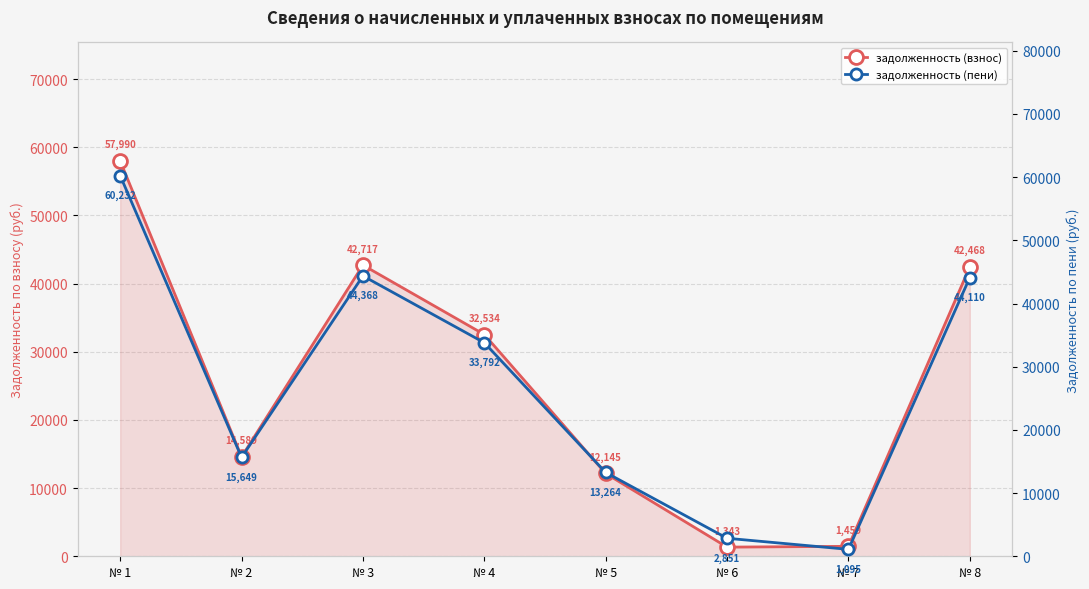

Which series changed the most between № 7 and № 8?

задолженность (пени)